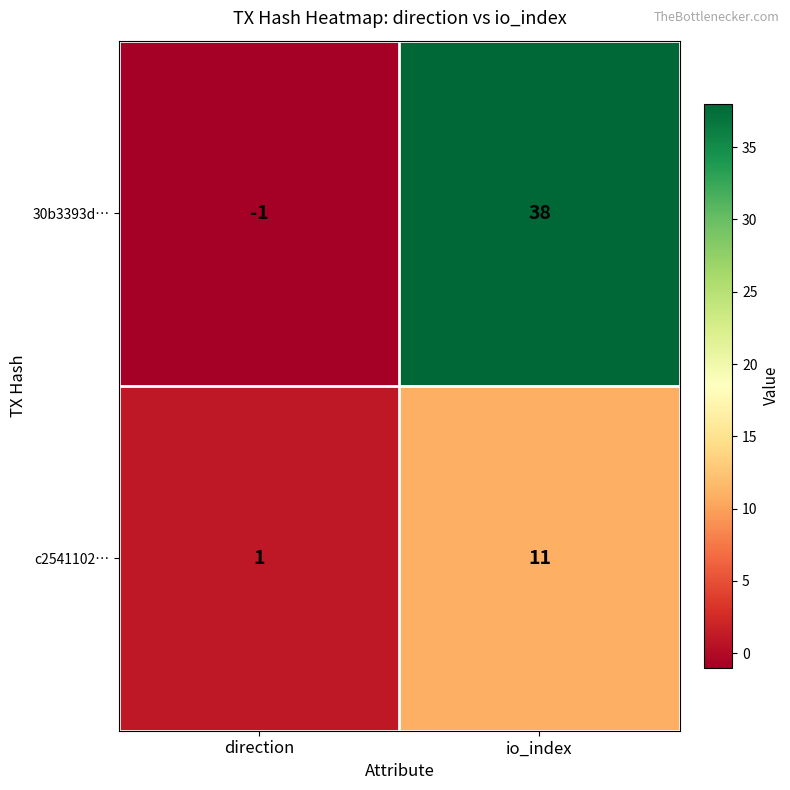

List the series in order of their peak value, lowest first.

c2541102…, 30b3393d…